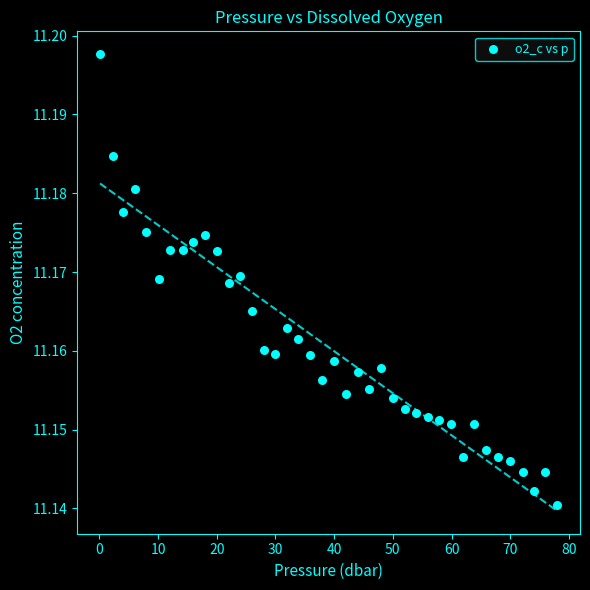

What is the range of X values (max minus min)?

77.9